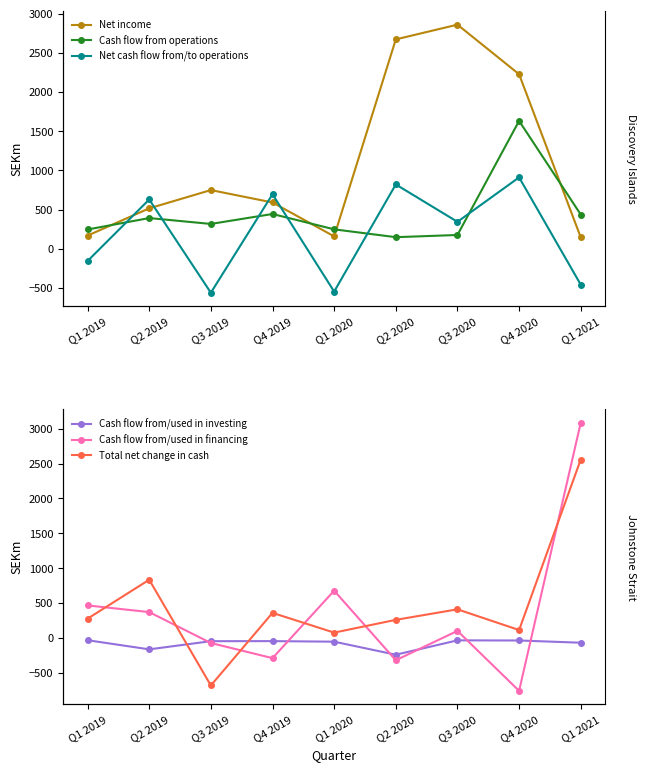

Rank the categories by Cash flow from/used in investing value from highest to lowest.

Q1 2019, Q3 2020, Q4 2020, Q4 2019, Q3 2019, Q1 2020, Q1 2021, Q2 2019, Q2 2020